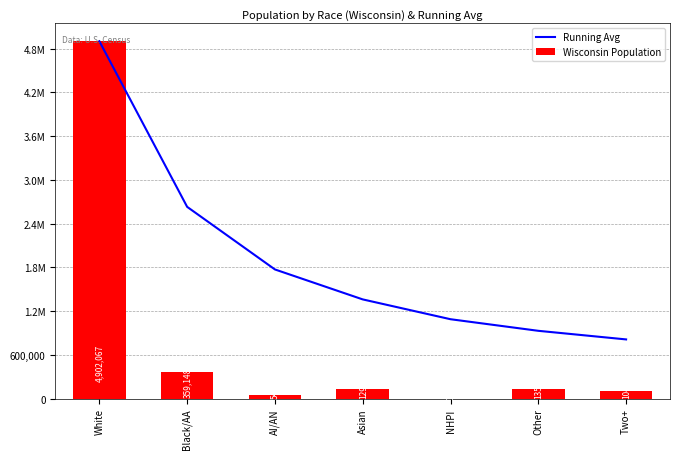

The value of Wisconsin Population at White is 1991614. True or false?

False